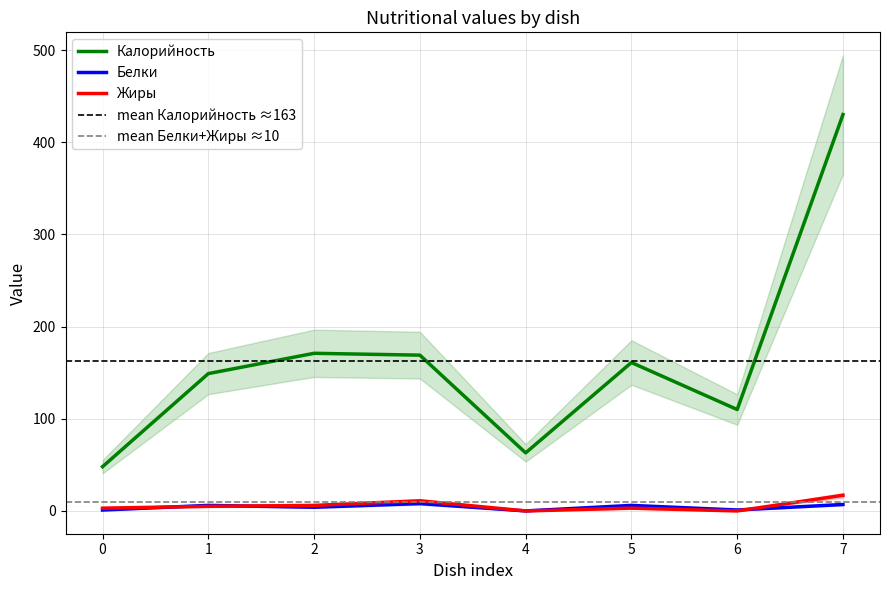

What is the maximum value for Калорийность?

430